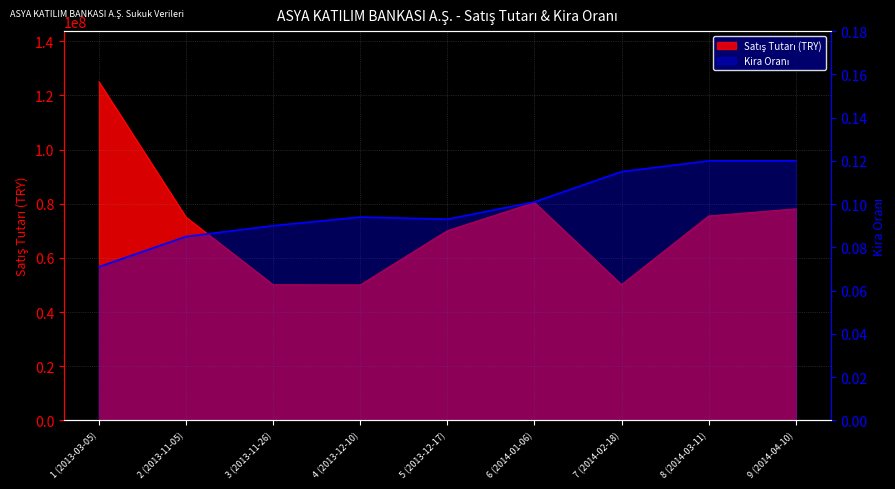

How many points are higher than both their immediate neighbors (excluding endpoints)?

1